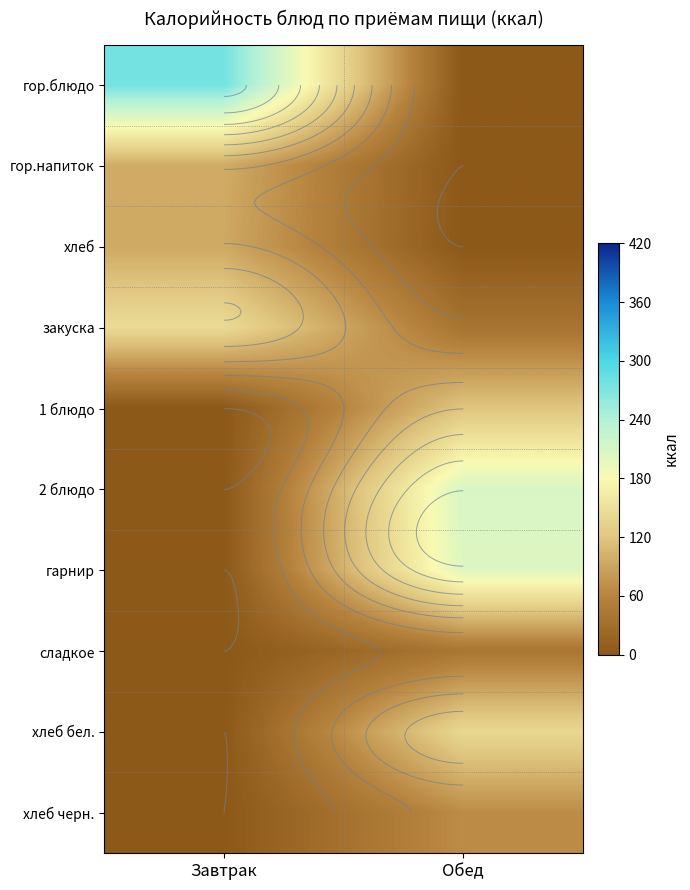

At Завтрак, list the series in order from smallest to largest.

1 блюдо, 2 блюдо, гарнир, сладкое, хлеб бел., хлеб черн., хлеб, гор.напиток, закуска, гор.блюдо